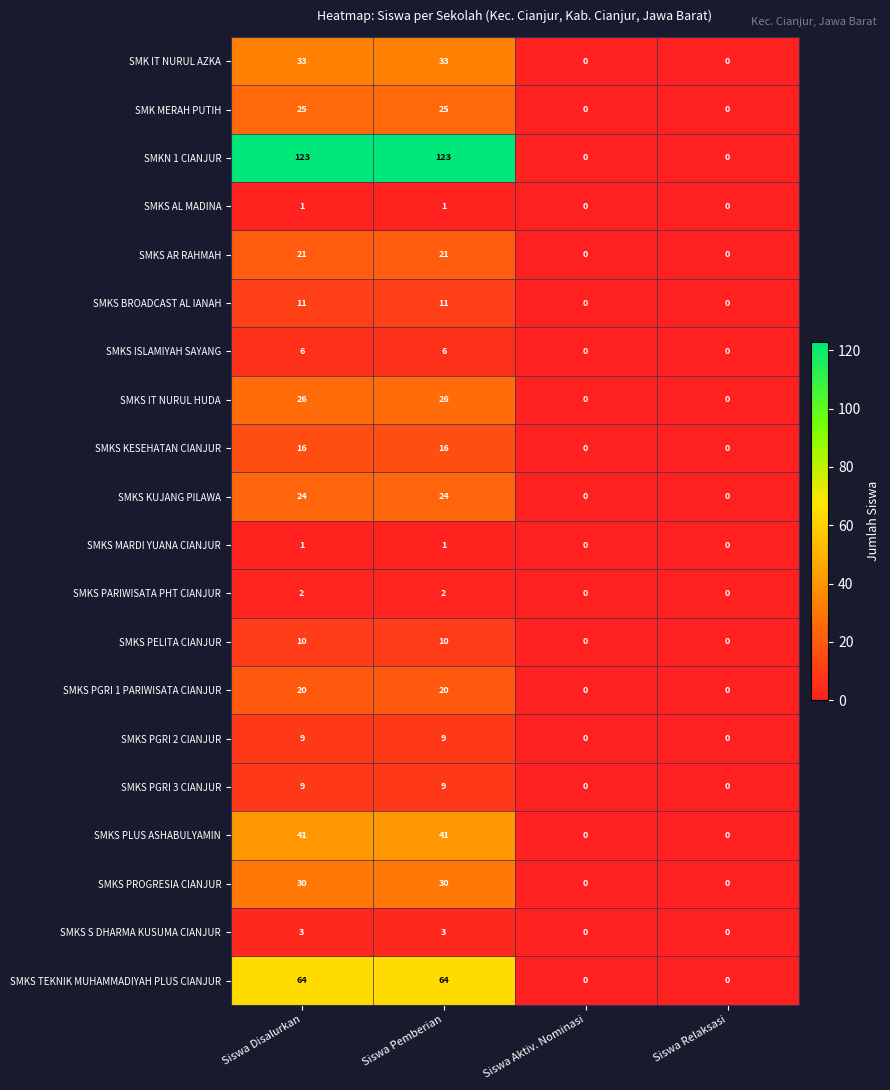

How many SMKS KUJANG PILAWA values are between 0 and 24?

4